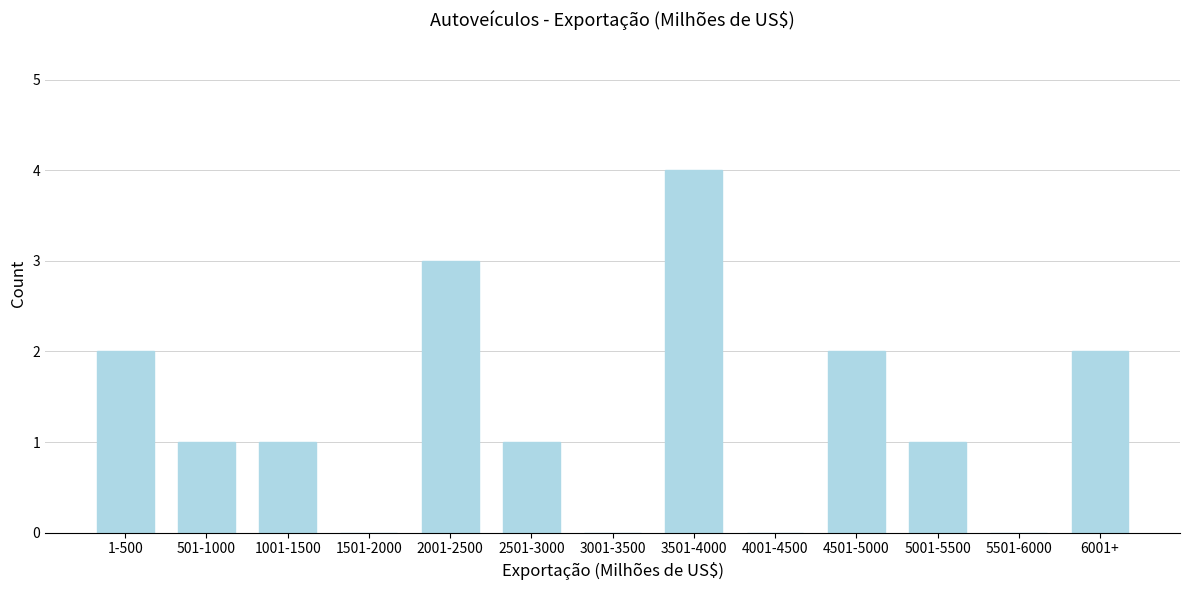

Reading right to left, list all the values displayed in this chart.

6001+=2	5501-6000=0	5001-5500=1	4501-5000=2	4001-4500=0	3501-4000=4	3001-3500=0	2501-3000=1	2001-2500=3	1501-2000=0	1001-1500=1	501-1000=1	1-500=2